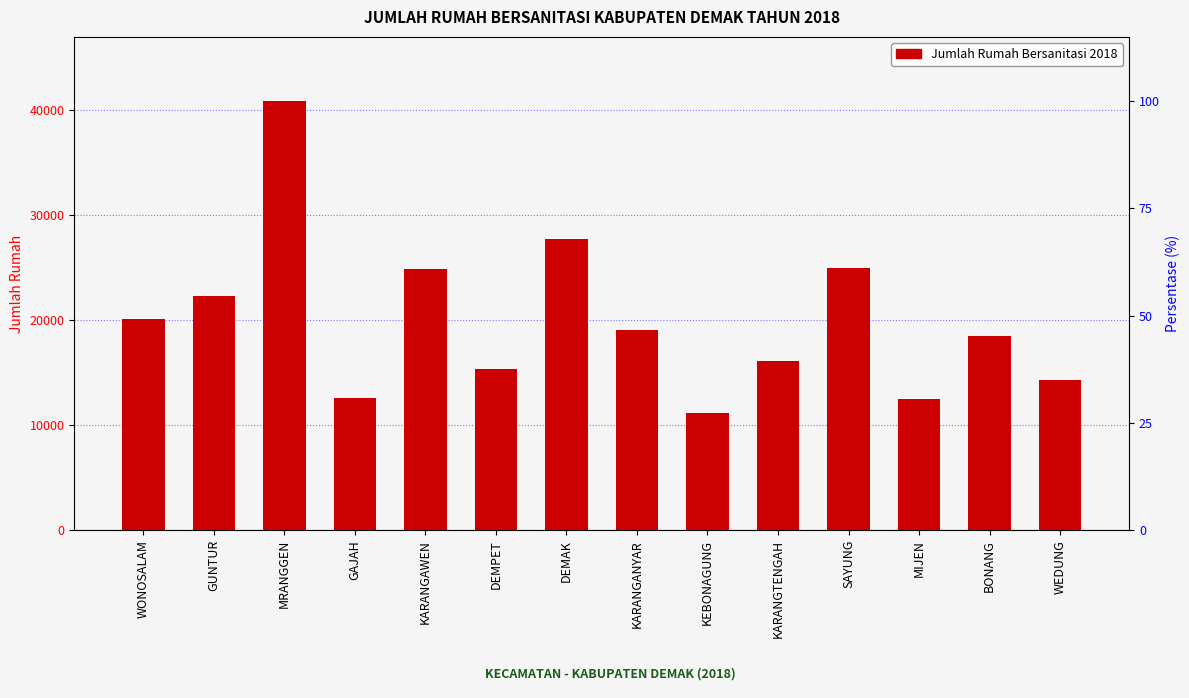

Which has a higher value, GUNTUR or KARANGANYAR?

GUNTUR